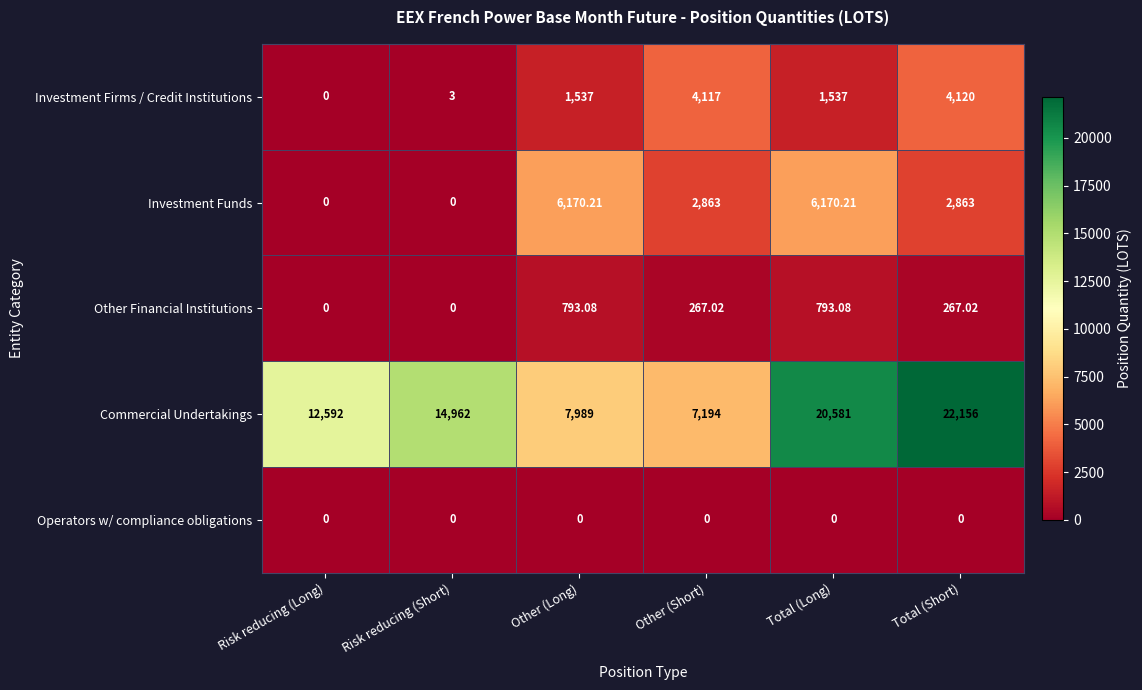

Which series has the largest total across all categories?

Commercial Undertakings